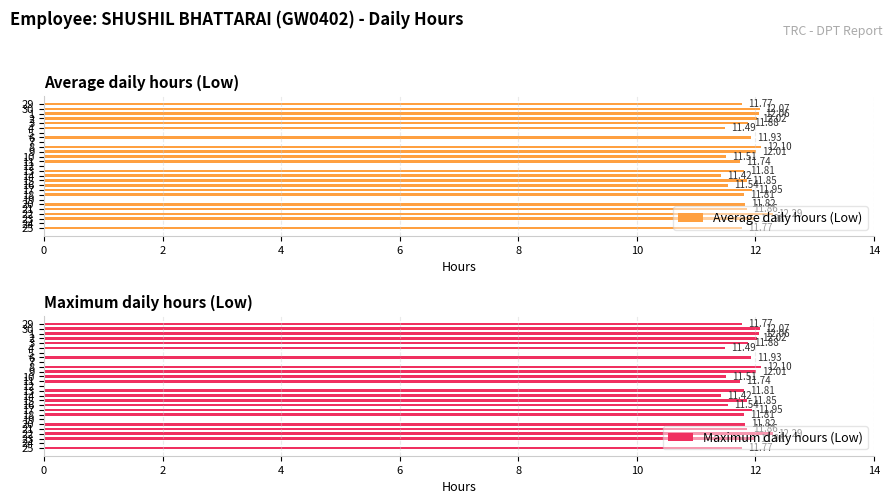

Is it true that Maximum daily hours (Low) equals 11.8 at 29?

True